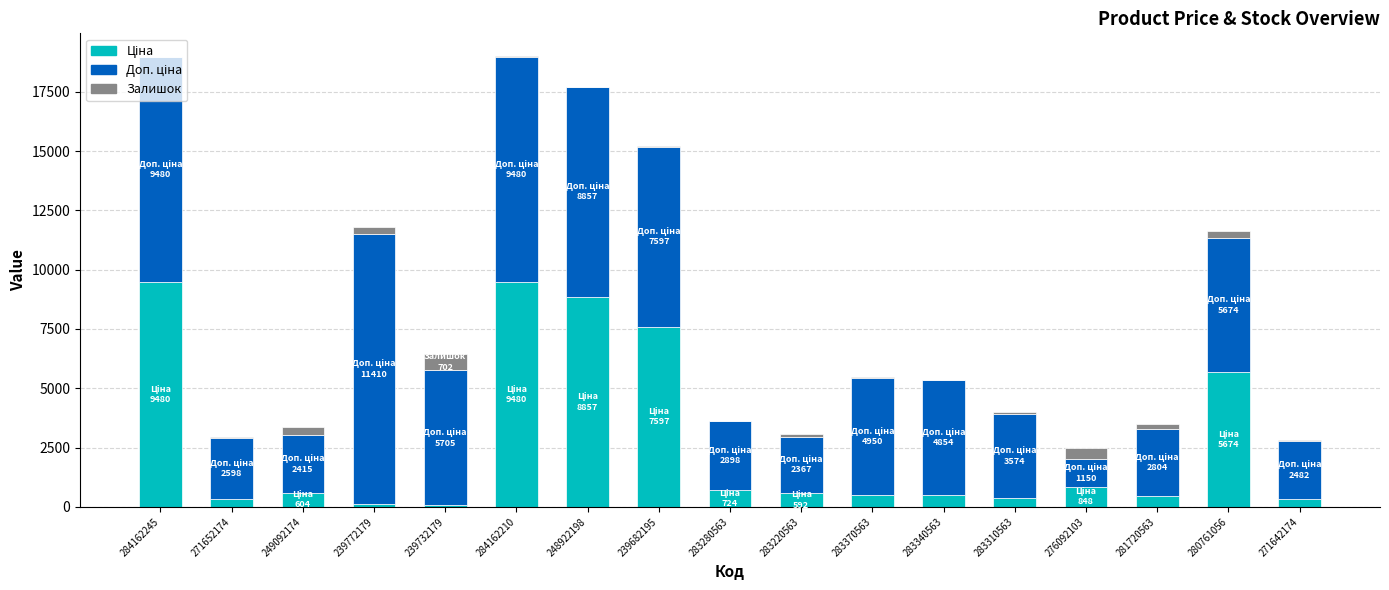

What position from the left is 271642174?

17